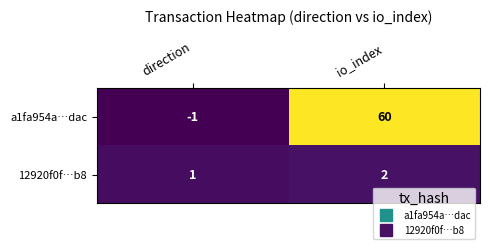

At which category is the sum across all series the highest?

io_index